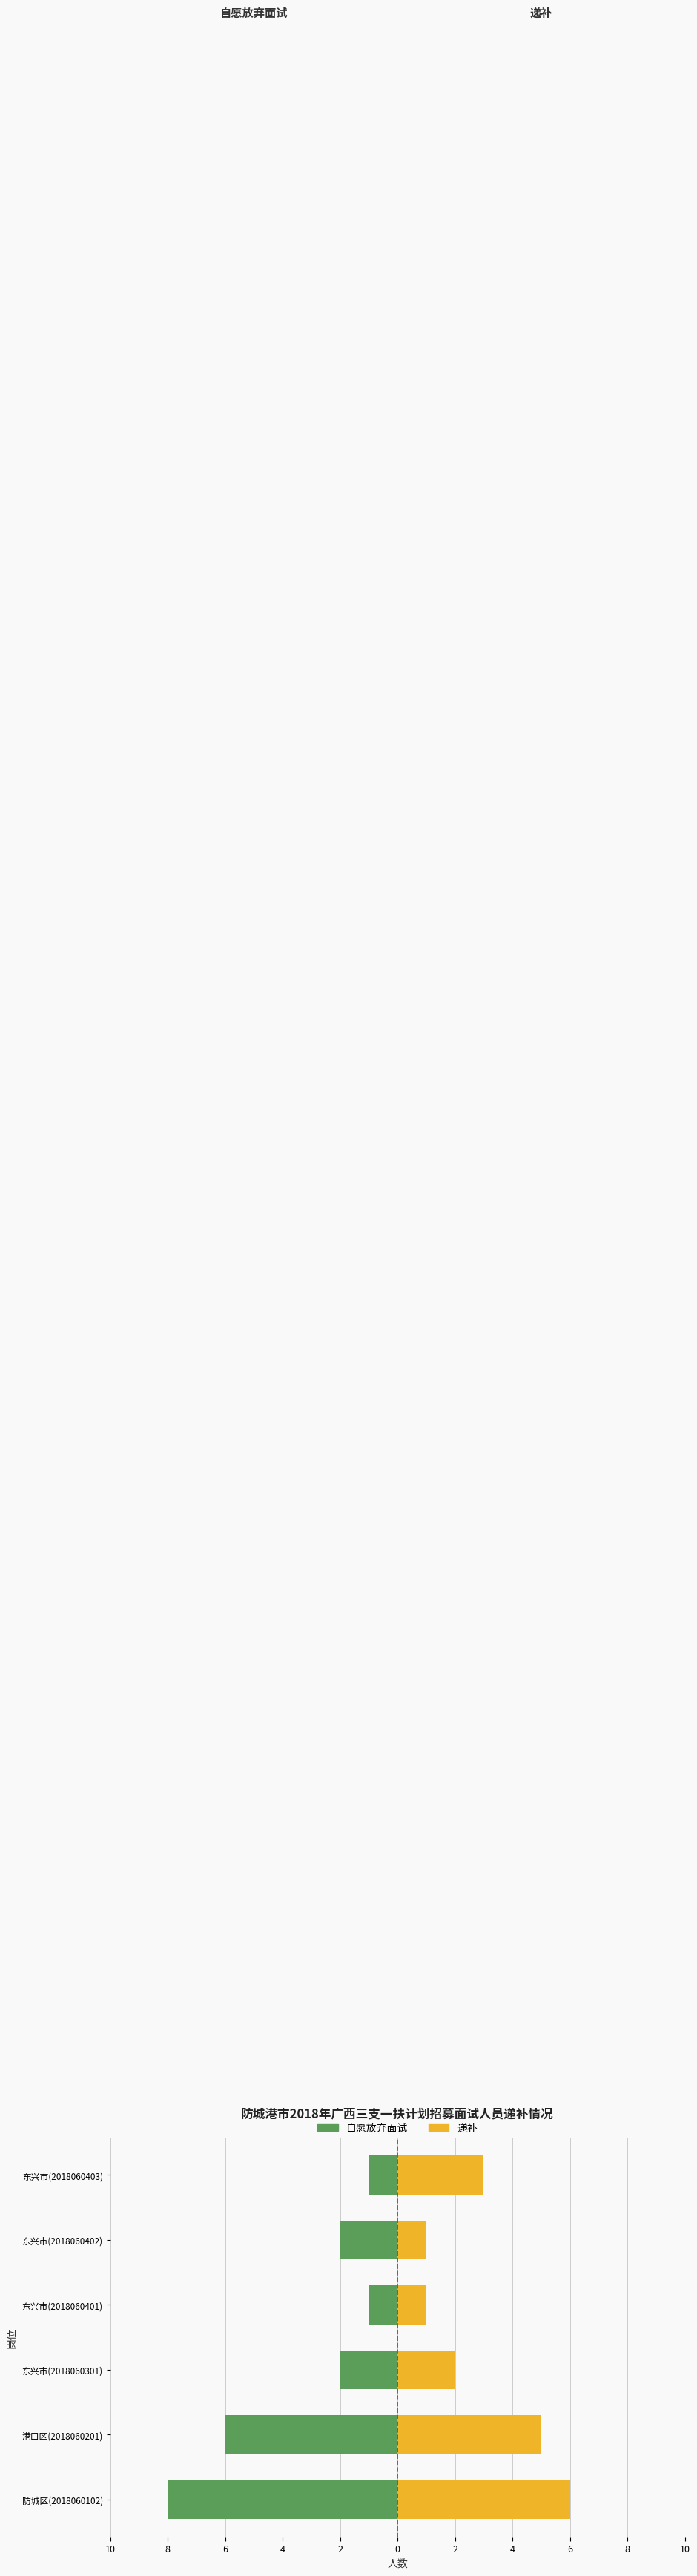

What is the value of the 递补 bar at the 4th from the left?

1